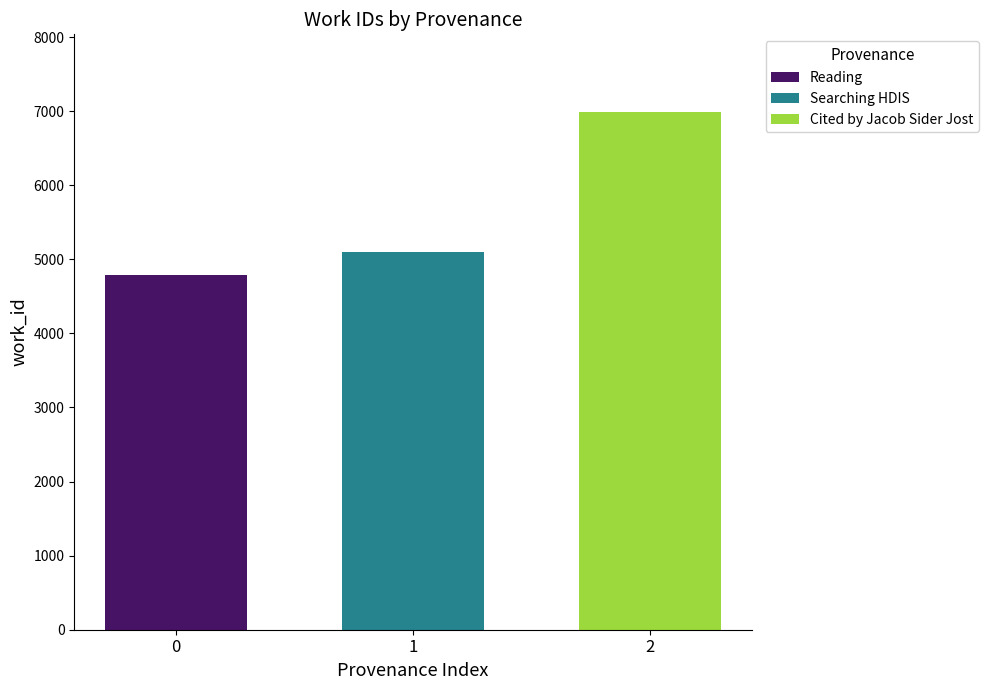

What is the minimum value shown in the chart?

4790